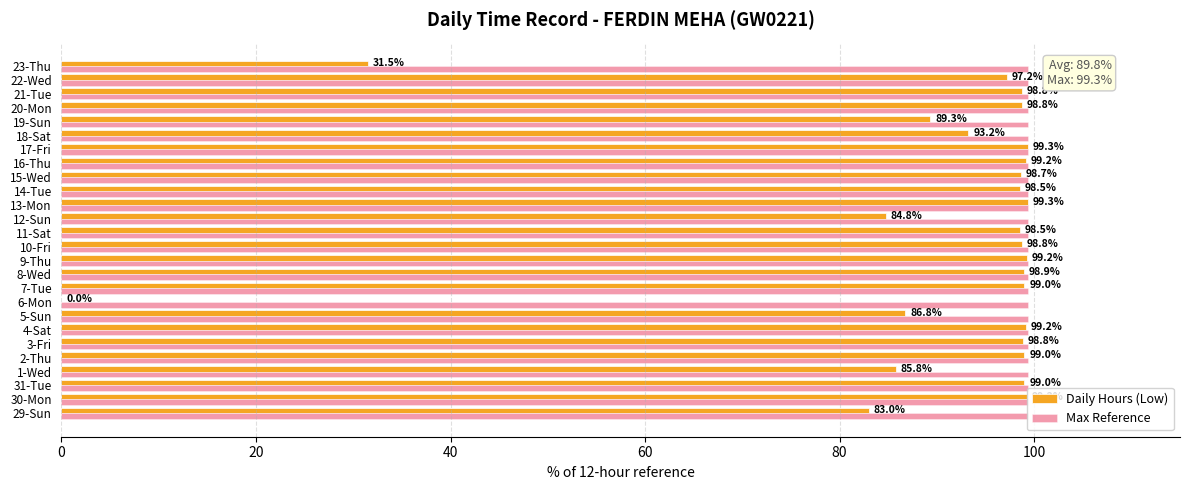

True or false: Daily Hours (Low) has a value of 155.4 at 7-Tue.

False